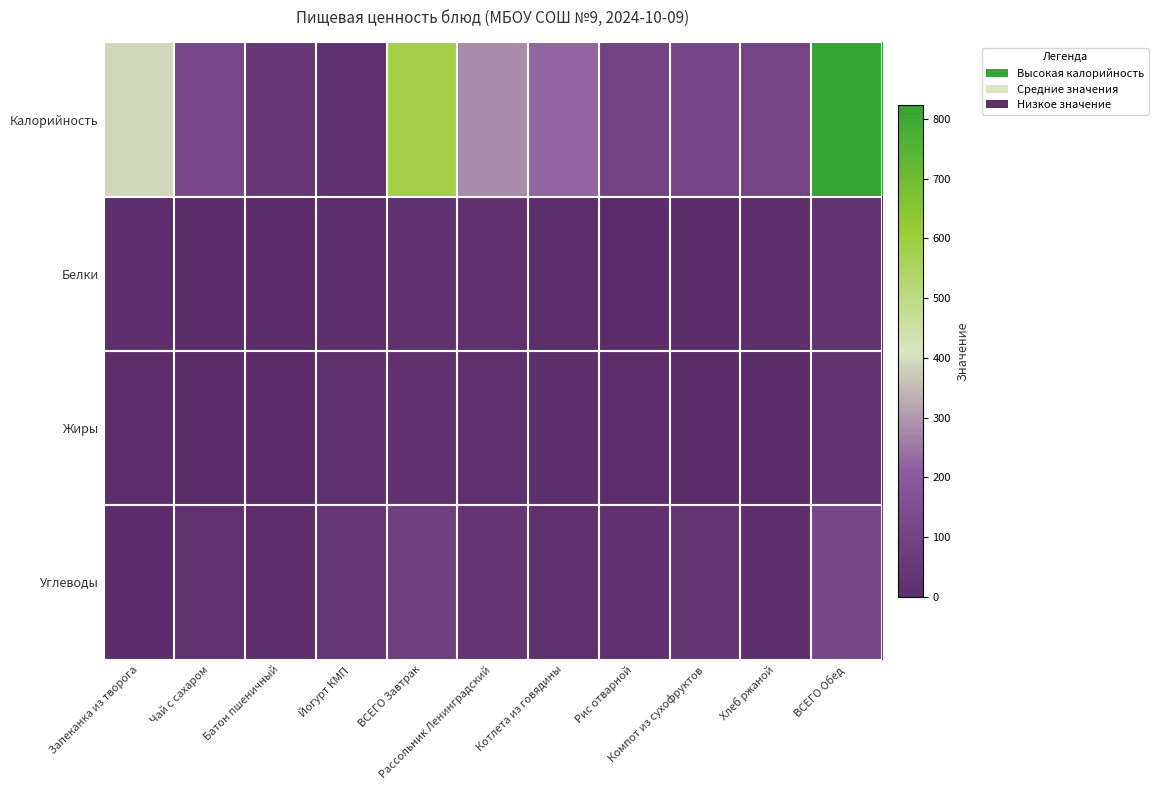

What is the spread (max minus min) of values at Йогурт КМП?

40